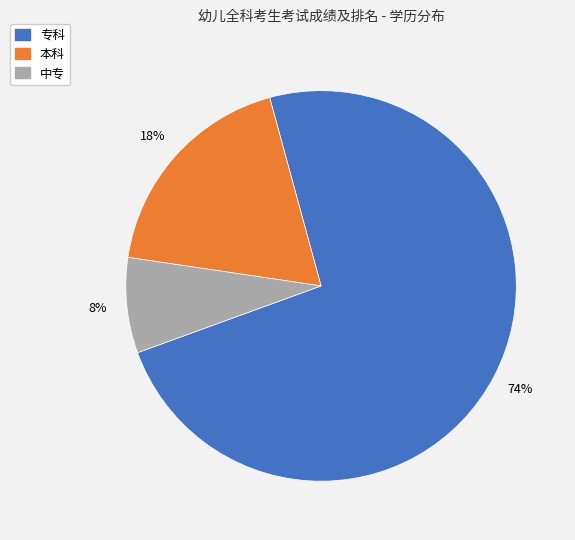

How many slices are in this pie chart?

3